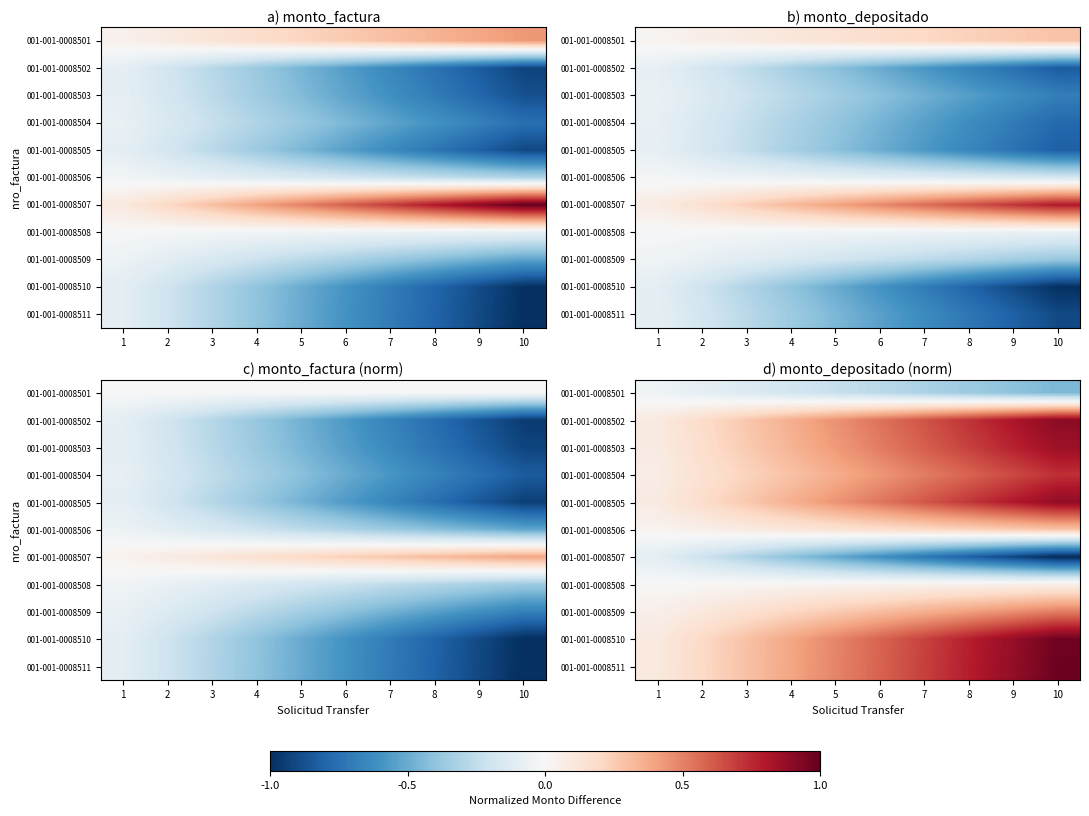

At which category does the chart reach its minimum across all series?

10